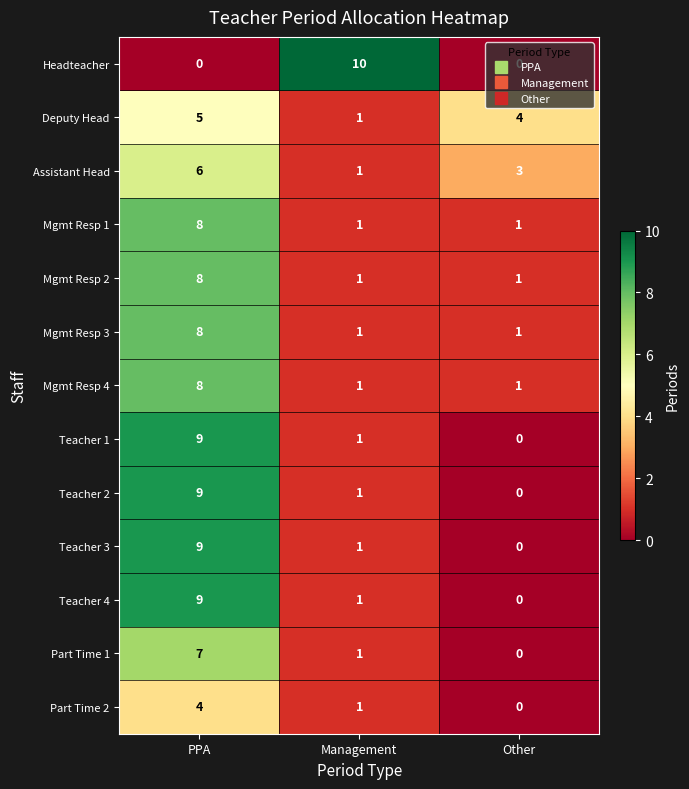

What is the average value of the Teacher 4 series?

3